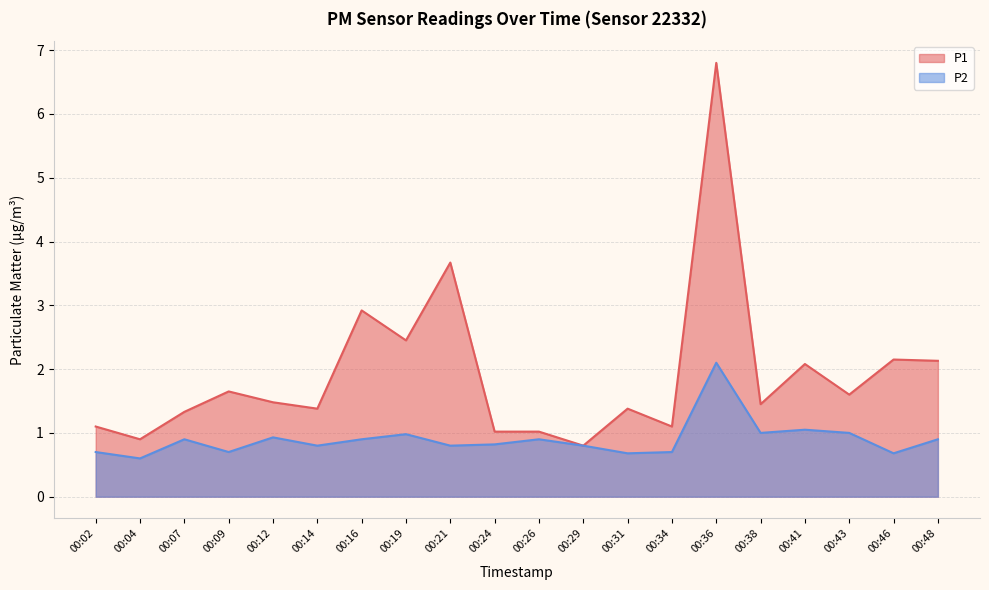

What is the value of the P1 point at the 16th from the left?

1.4